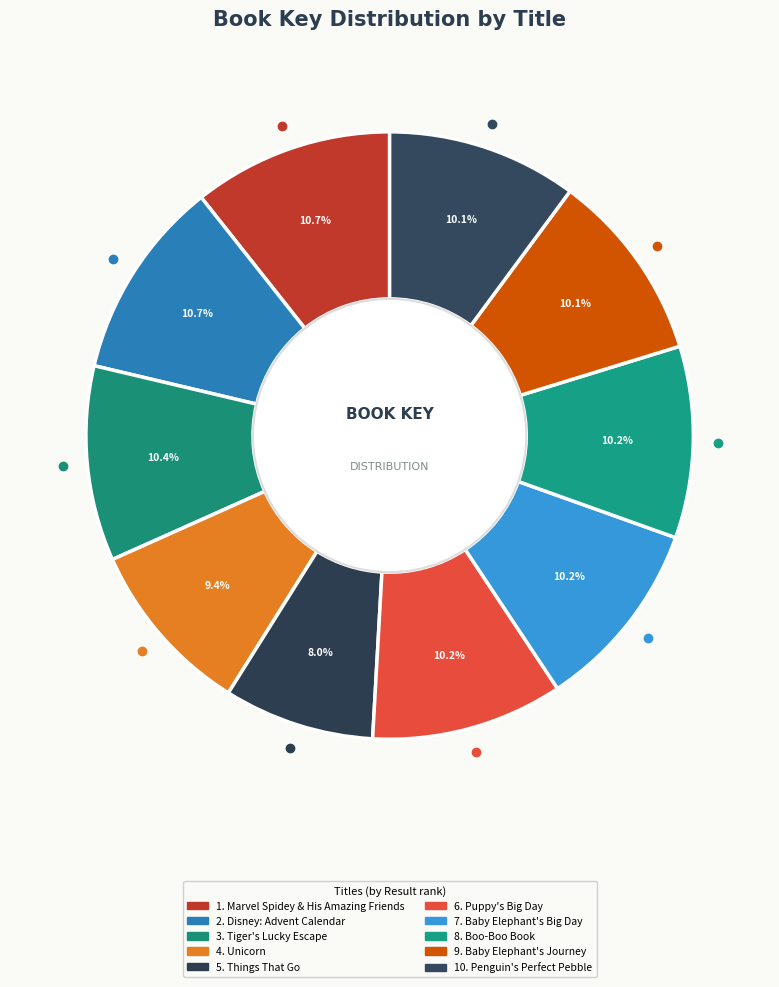

Does any single category account for the majority?

No